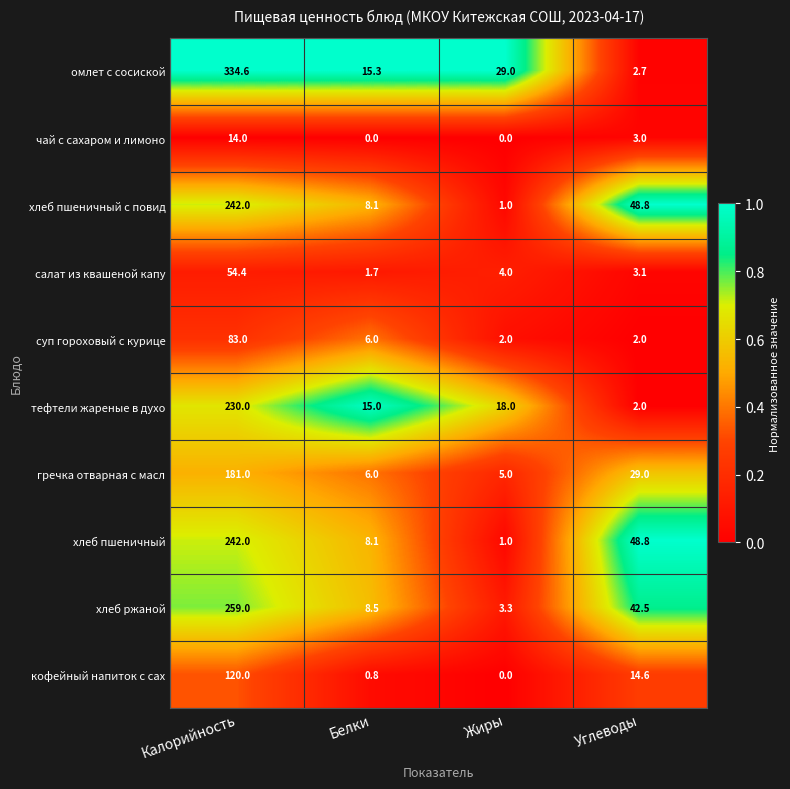

What is the spread (max minus min) of values at Калорийность?

320.6